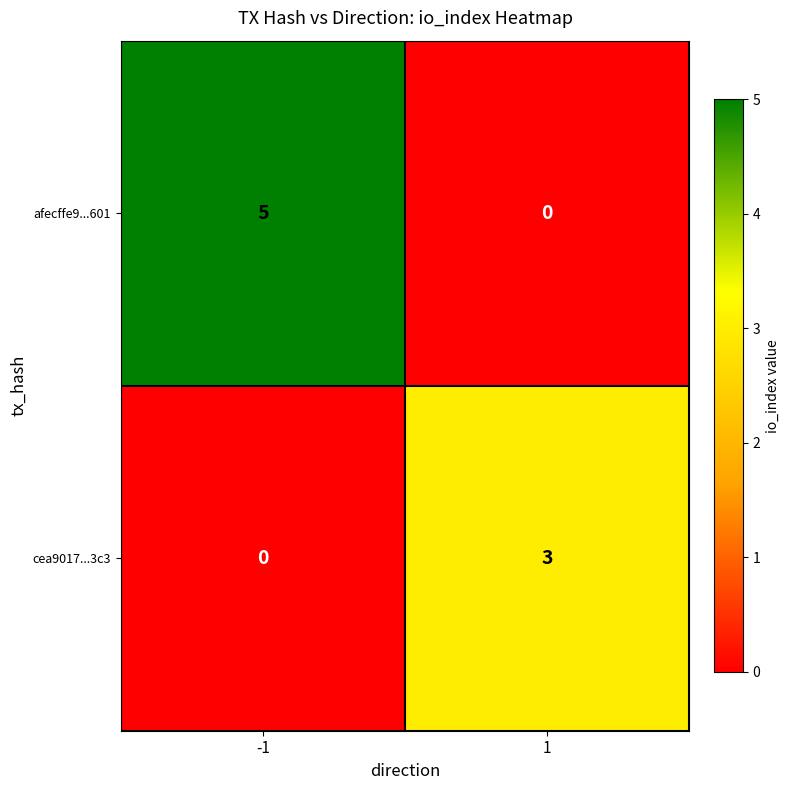

What is the sum of all afecffe9...601 values?

5